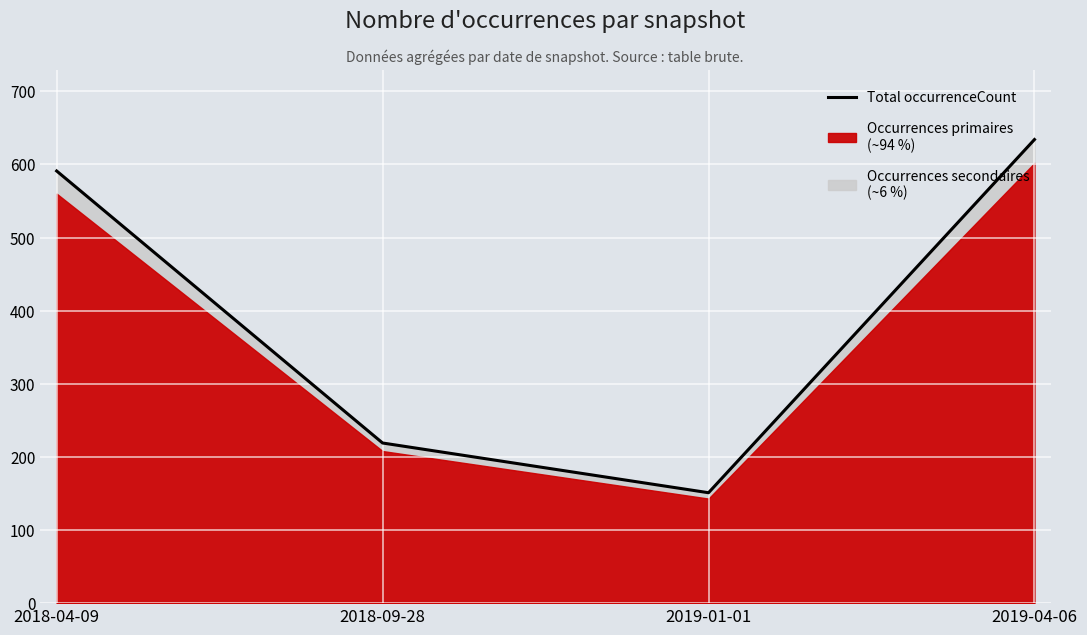

Reading left to right, list all the values displayed in this chart.

591	219	151	634